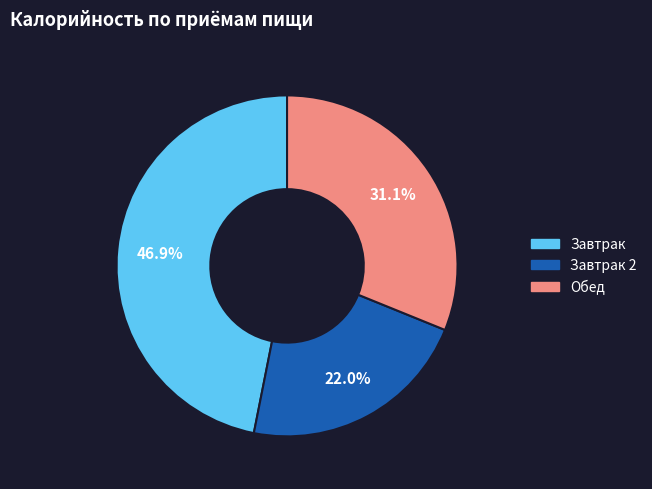

Is there any slice that represents more than half of the pie?

No